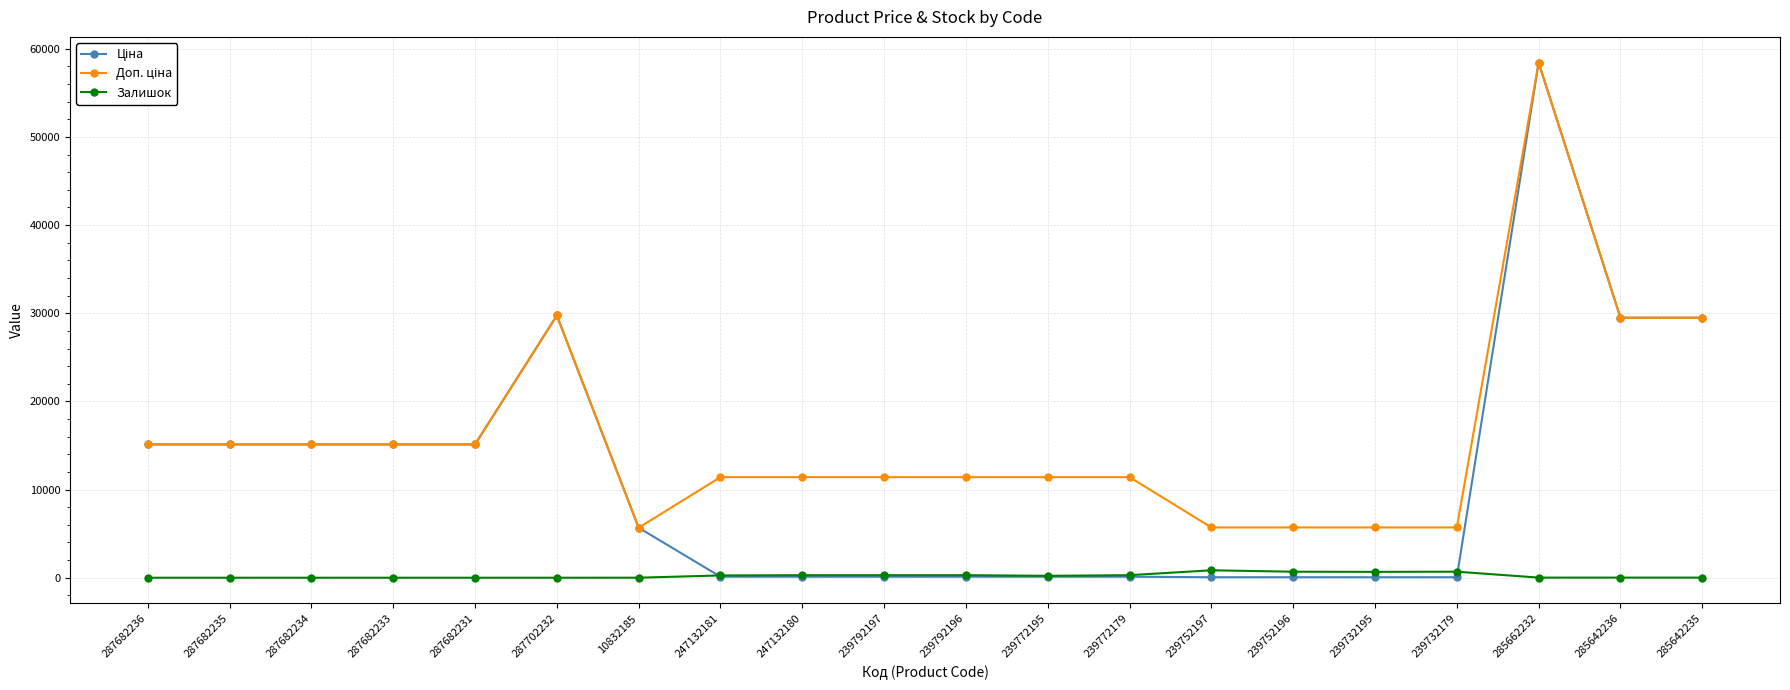

True or false: Залишок has more than 0 interior local peaks.

True